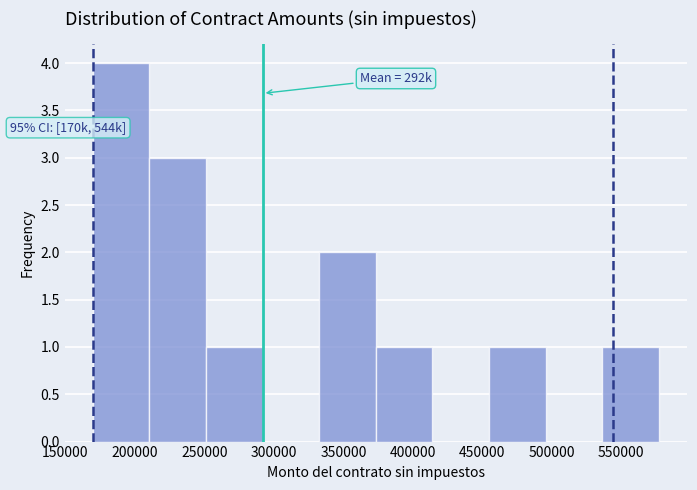

Which range on the x-axis has the tallest bar?

170000 to 210000